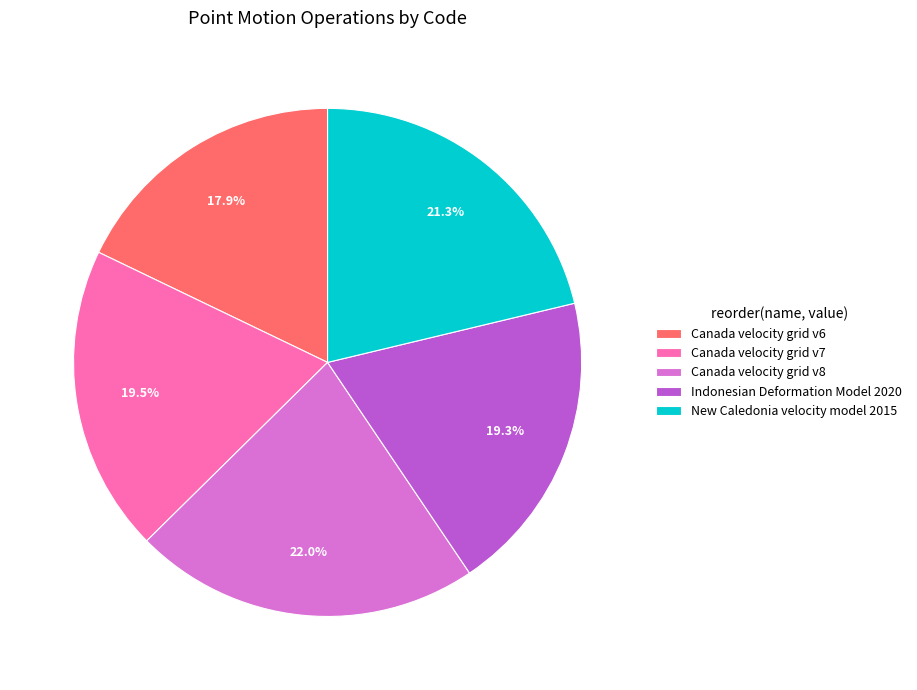

Count the number of slices in the pie.

5